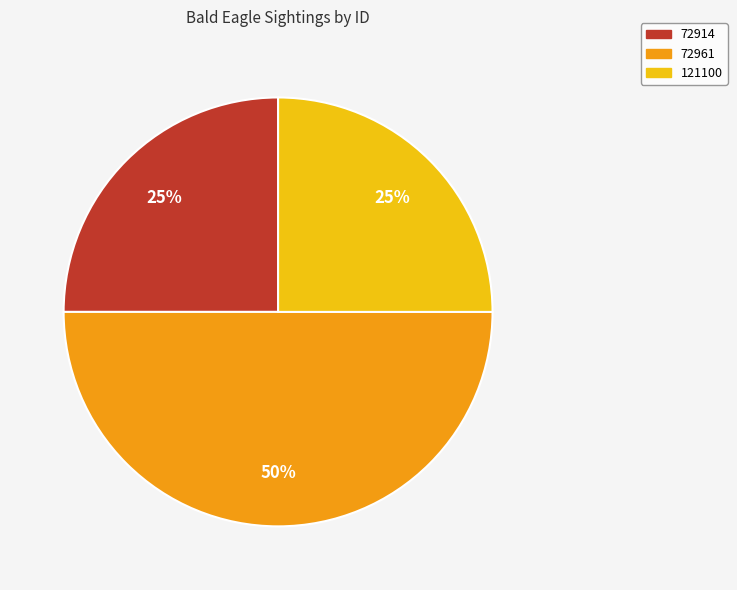

Which category has the biggest portion of the pie?

72961